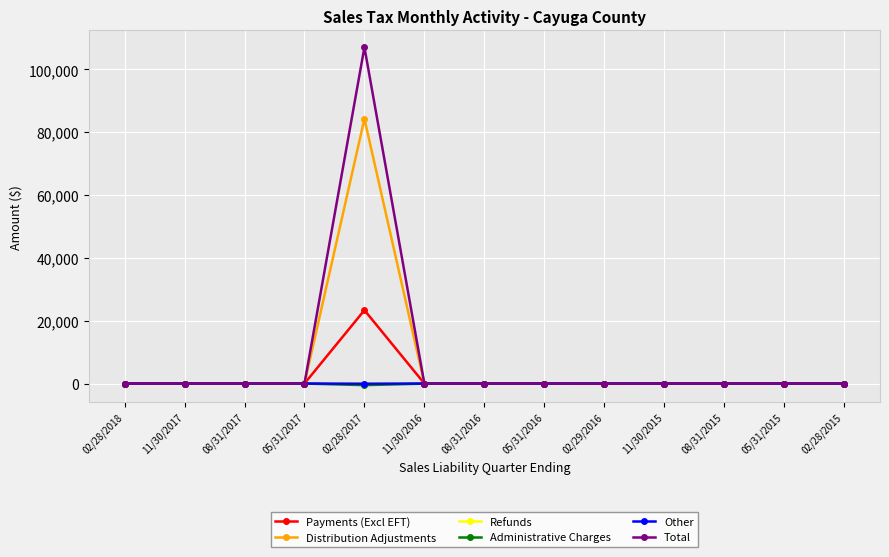

What is the label of the 8th point from the right?

11/30/2016